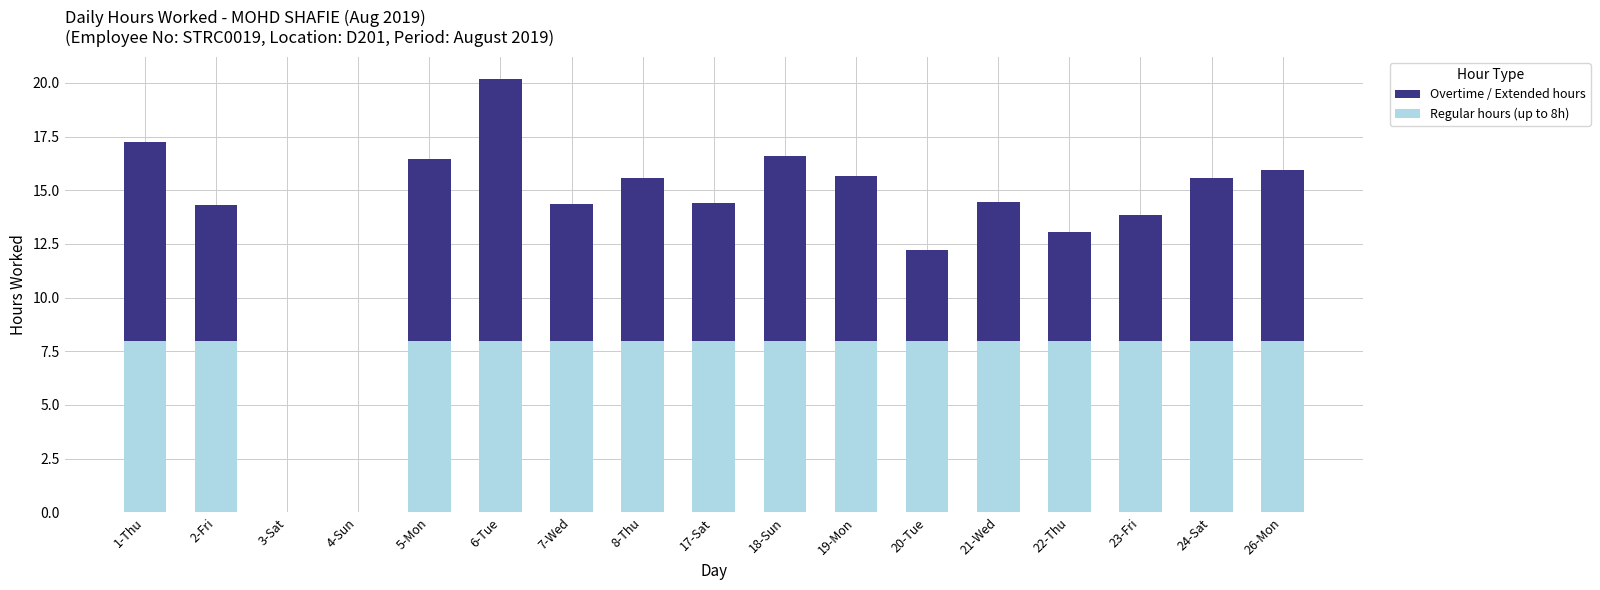

What is the maximum value for Regular hours (up to 8h)?

8.0